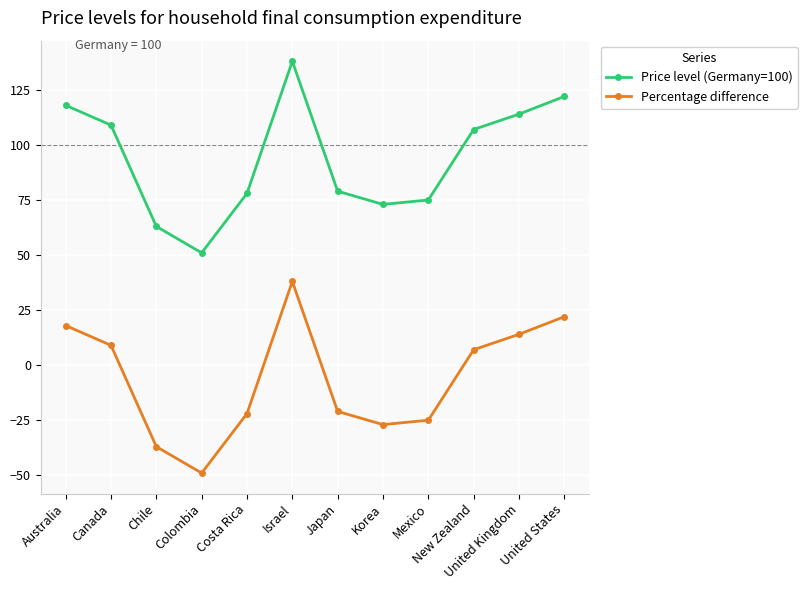

What is the sum of all Price level (Germany=100) values?

1127